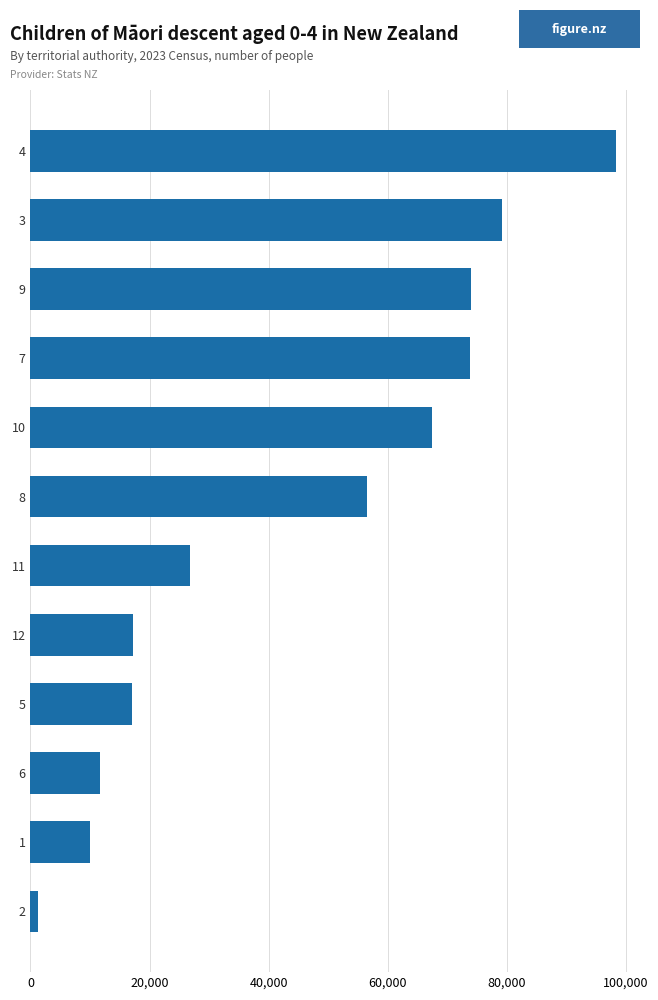

How many values exceed 56578?

6